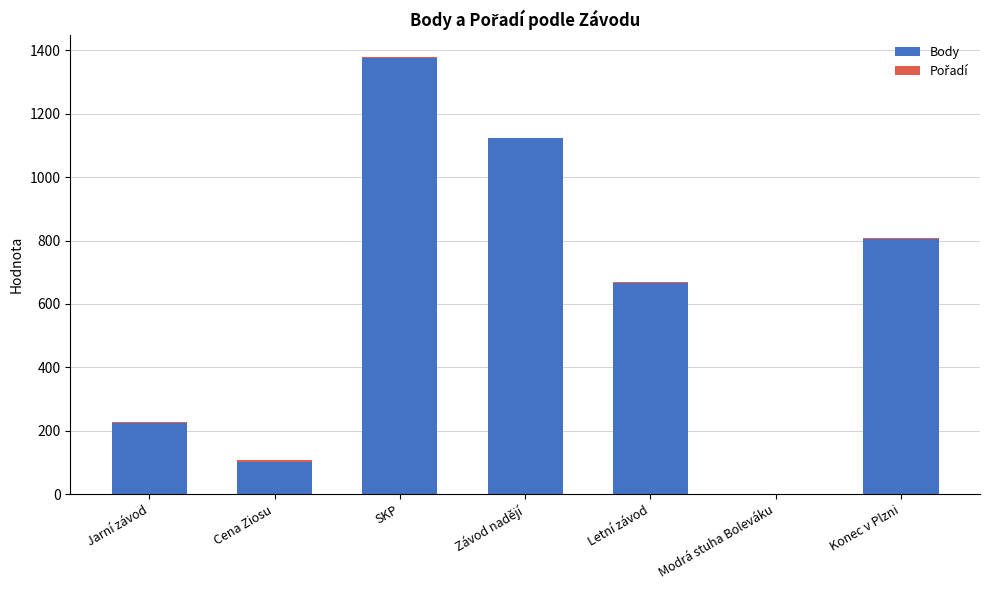

What is the sum of all Body values?

4294